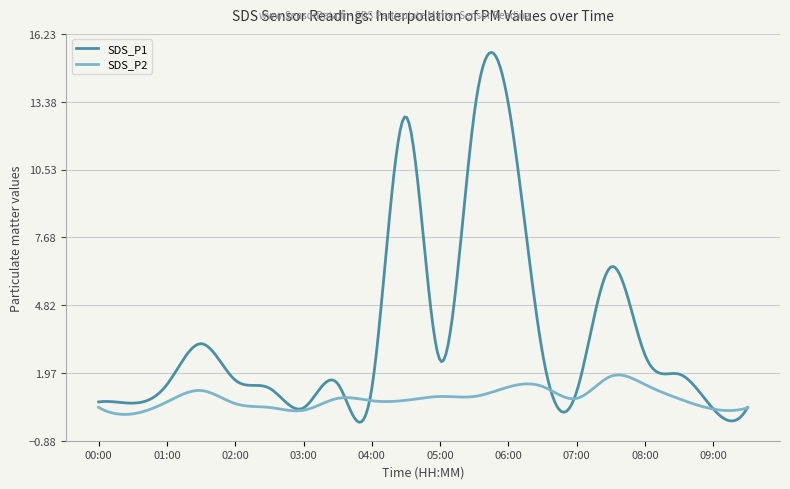

List the series in order of their overall mean, lowest first.

SDS_P2, SDS_P1